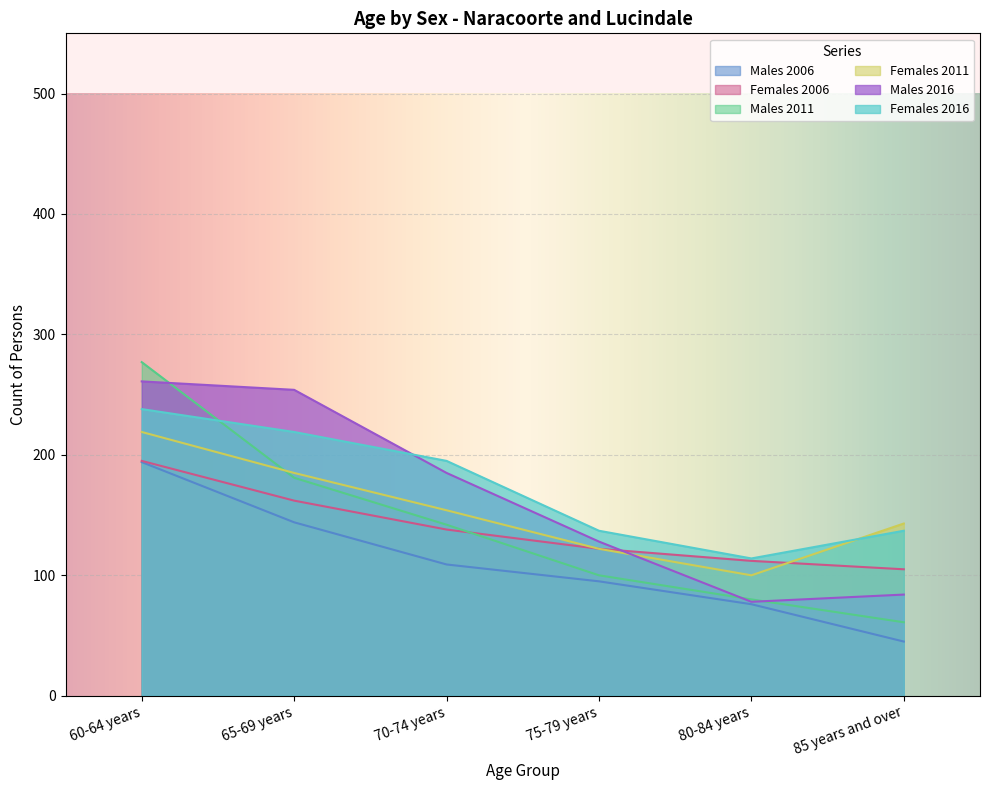

Reading left to right, extract all data points from this chart.

Males 2006: 60-64 years=194	65-69 years=144	70-74 years=109	75-79 years=95	80-84 years=76	85 years and over=45
Females 2006: 60-64 years=195	65-69 years=162	70-74 years=138	75-79 years=122	80-84 years=112	85 years and over=105
Males 2011: 60-64 years=277	65-69 years=181	70-74 years=142	75-79 years=100	80-84 years=80	85 years and over=61
Females 2011: 60-64 years=219	65-69 years=185	70-74 years=154	75-79 years=122	80-84 years=100	85 years and over=143
Males 2016: 60-64 years=261	65-69 years=254	70-74 years=185	75-79 years=128	80-84 years=78	85 years and over=84
Females 2016: 60-64 years=238	65-69 years=219	70-74 years=195	75-79 years=137	80-84 years=114	85 years and over=137